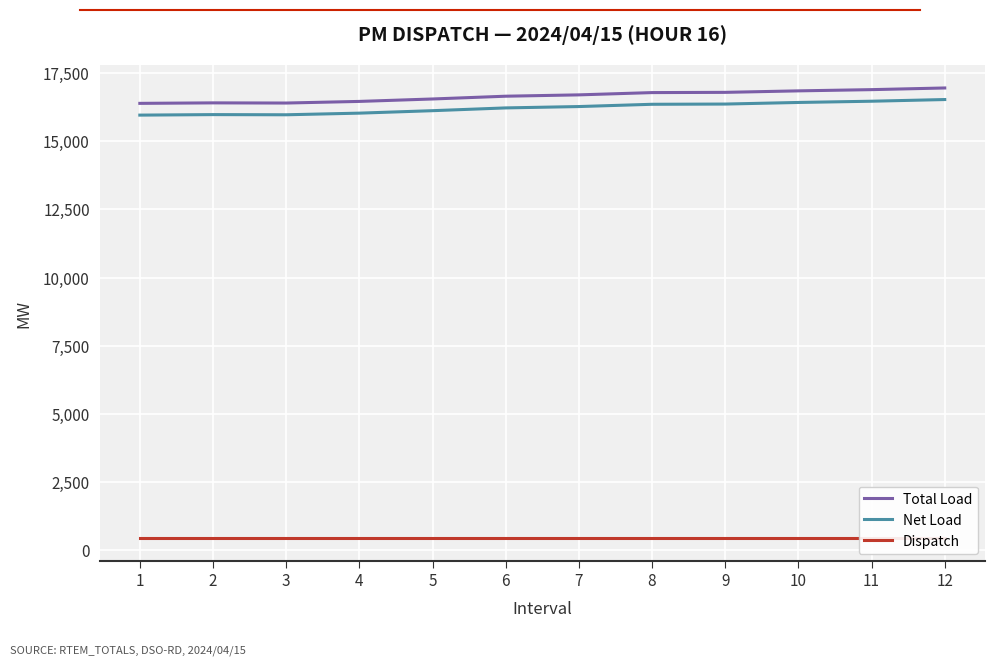

What is the value of the Total Load point at the 10th from the left?

16842.6